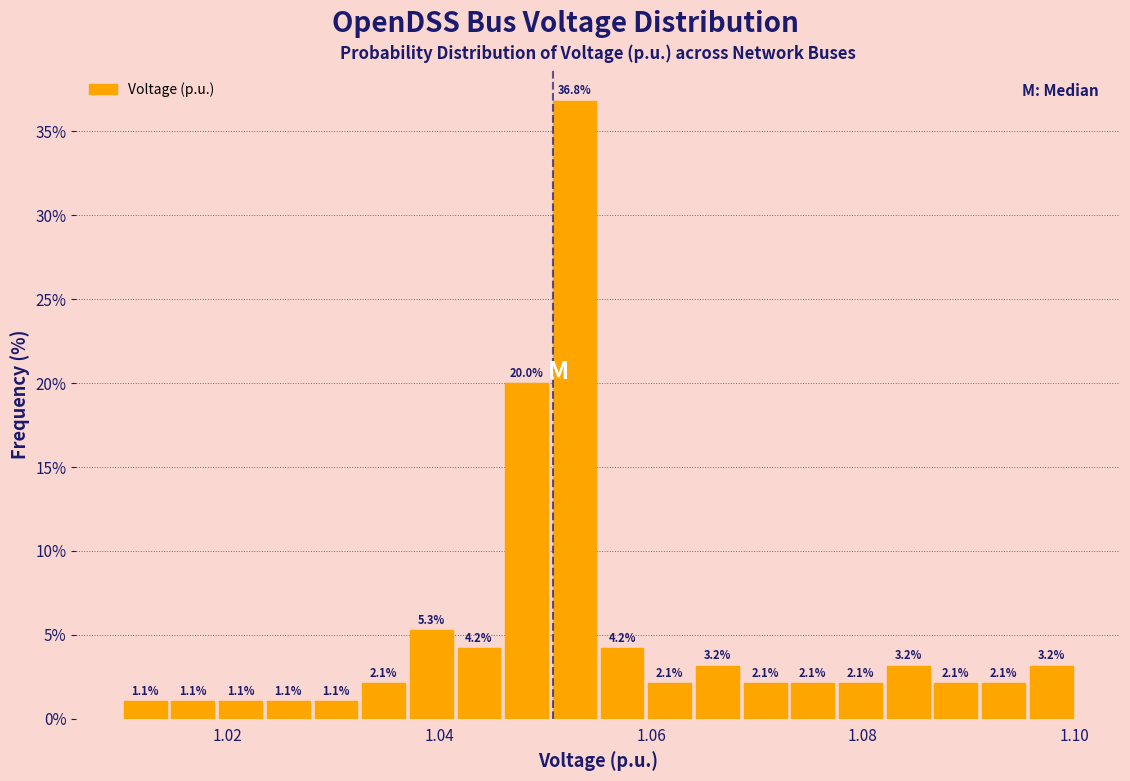

Around what value on the x-axis is the tallest bar? Give the approximate position of its centre, as read against the axis.

1.052